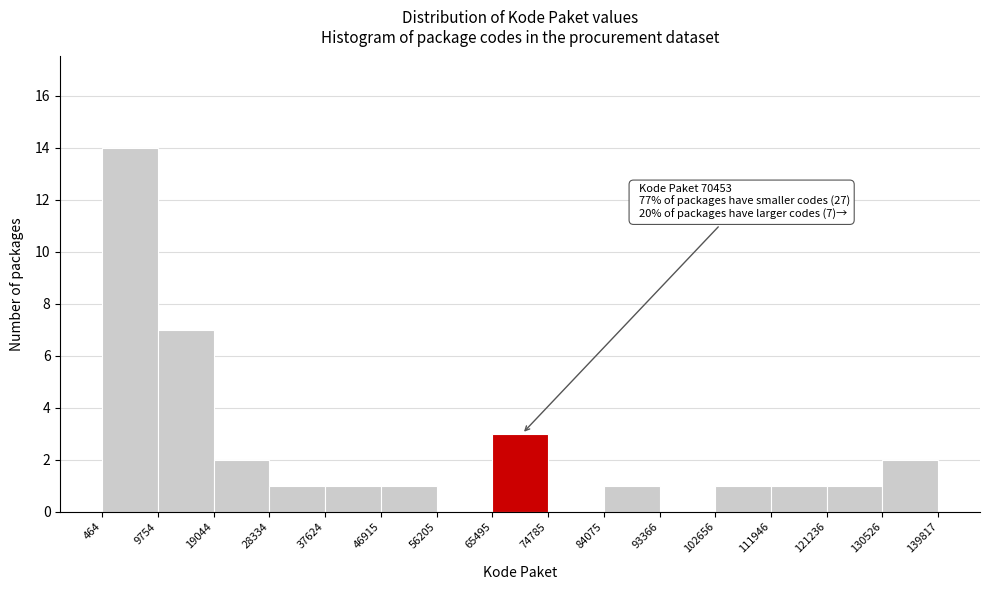

Over which range of the x-axis is the bar tallest?

464 to 9754